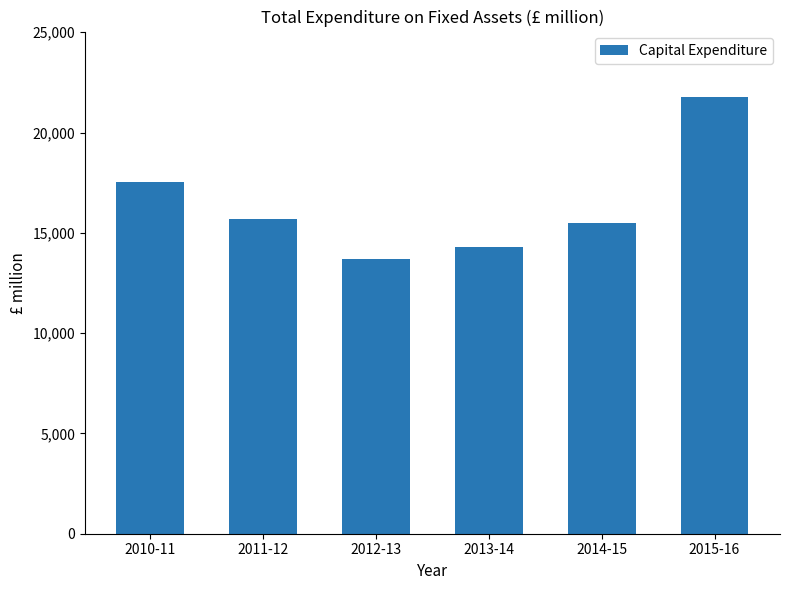

Which has a higher value, 2011-12 or 2010-11?

2010-11